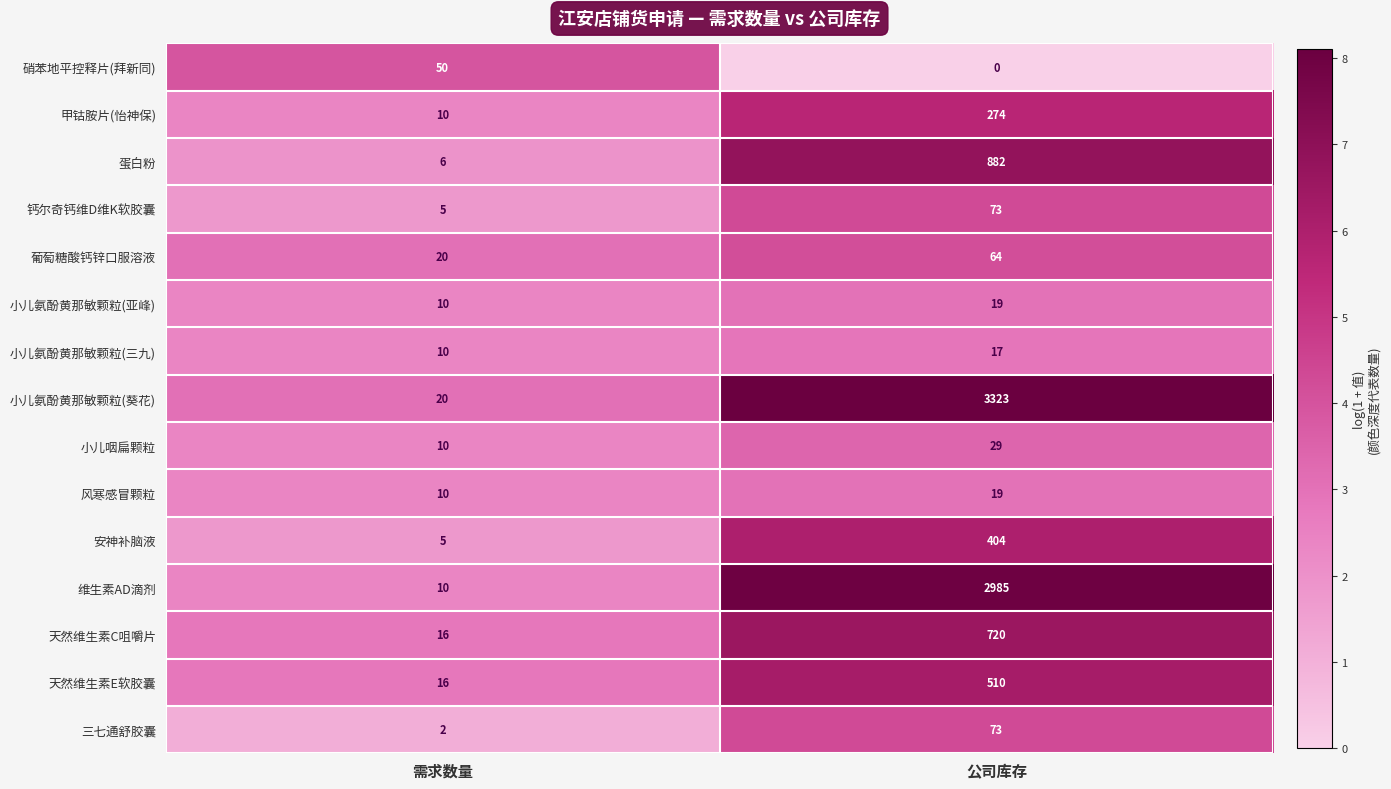

The 三七通舒胶囊 series shows 2 at 需求数量. True or false?

True